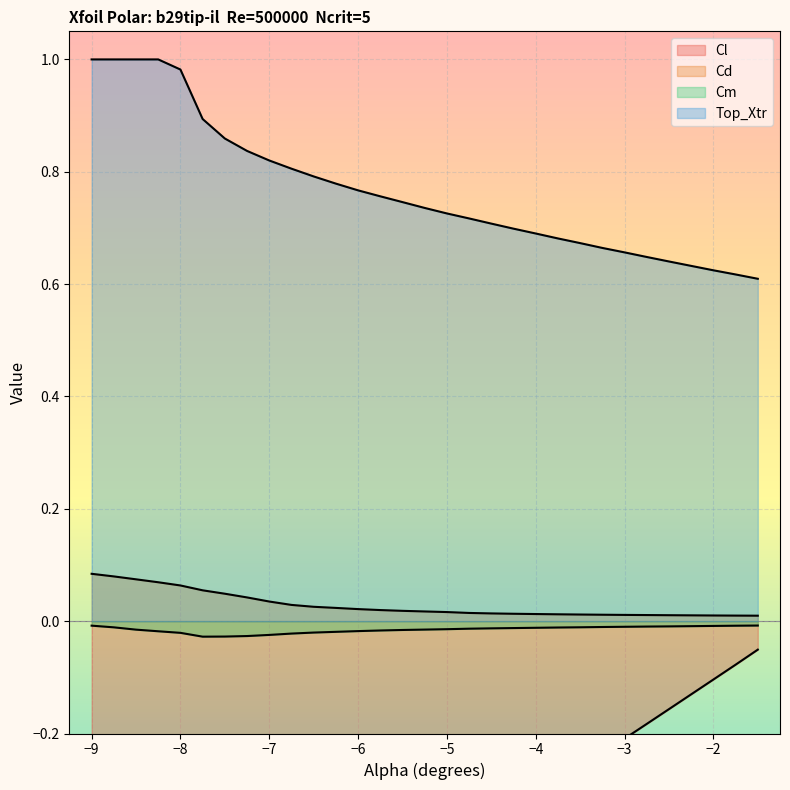

List the series in order of their peak value, highest first.

Top_Xtr, Cd, Cm, Cl